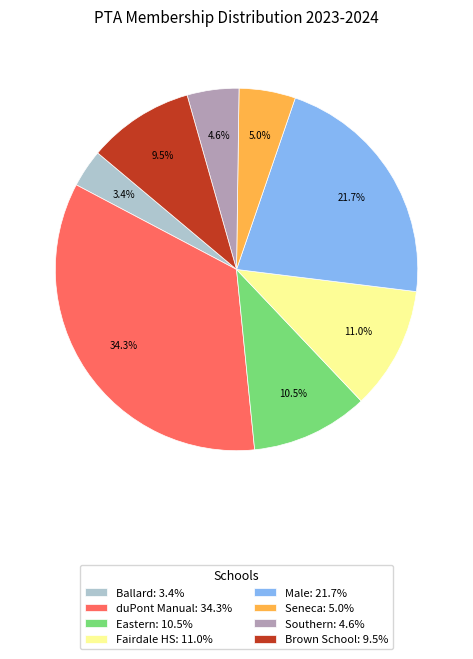

Does Male: 21.7% account for over 50% of the chart?

No